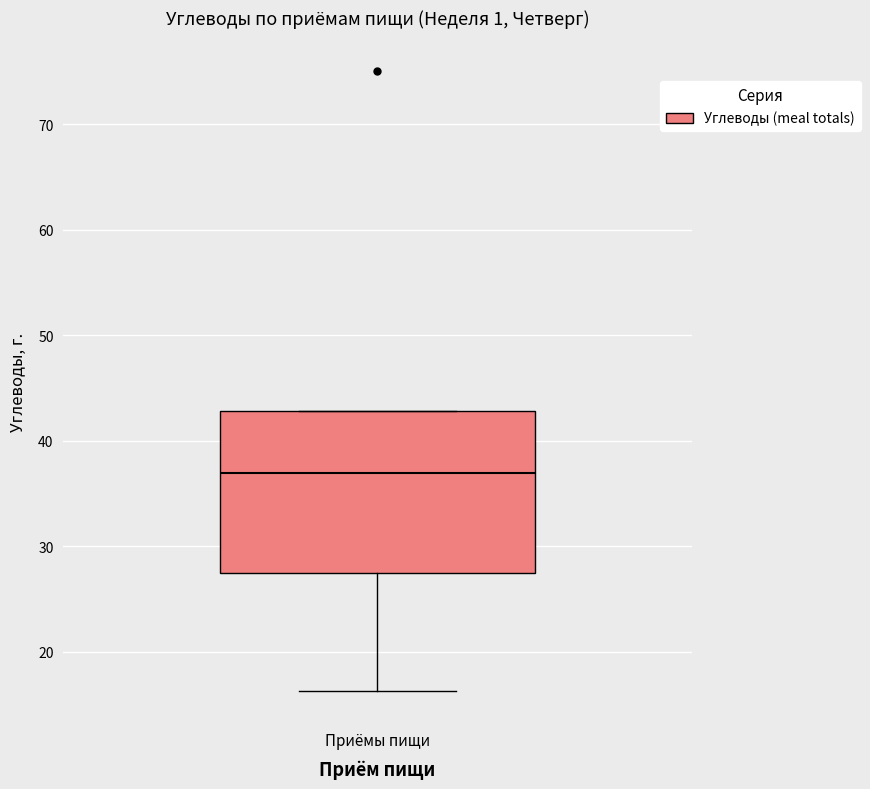

Where is the lower edge of the box for Приёмы пищи on the y-axis? The values are not printed on the chart, so give them approximately, as read against the axis.

28